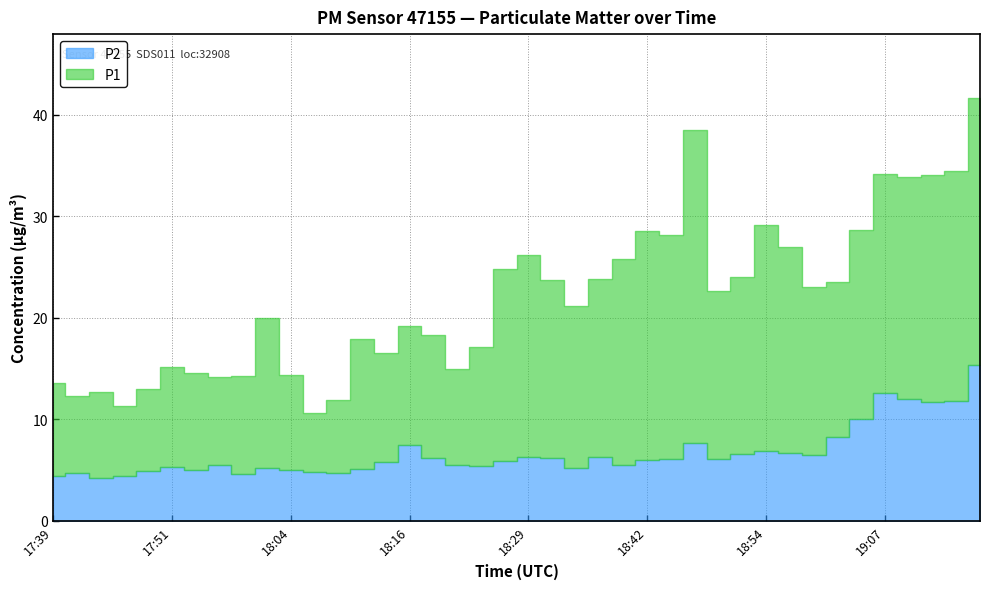

How many series are shown in this chart?

2